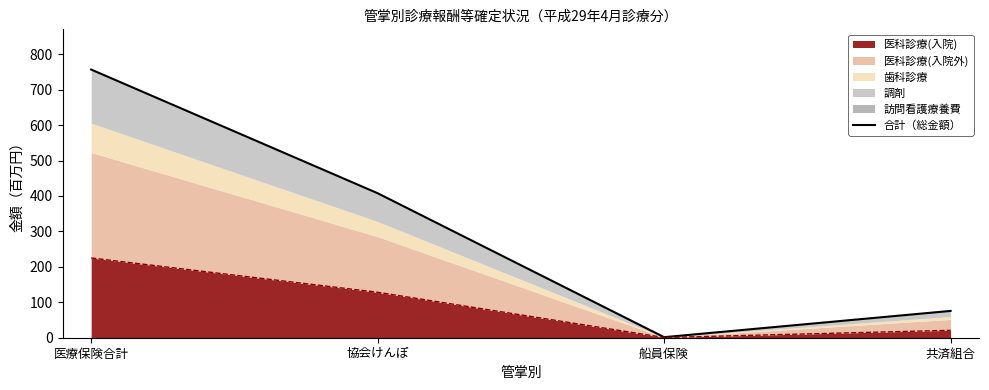

What is the approximate value at 協会けんぽ?

407.8